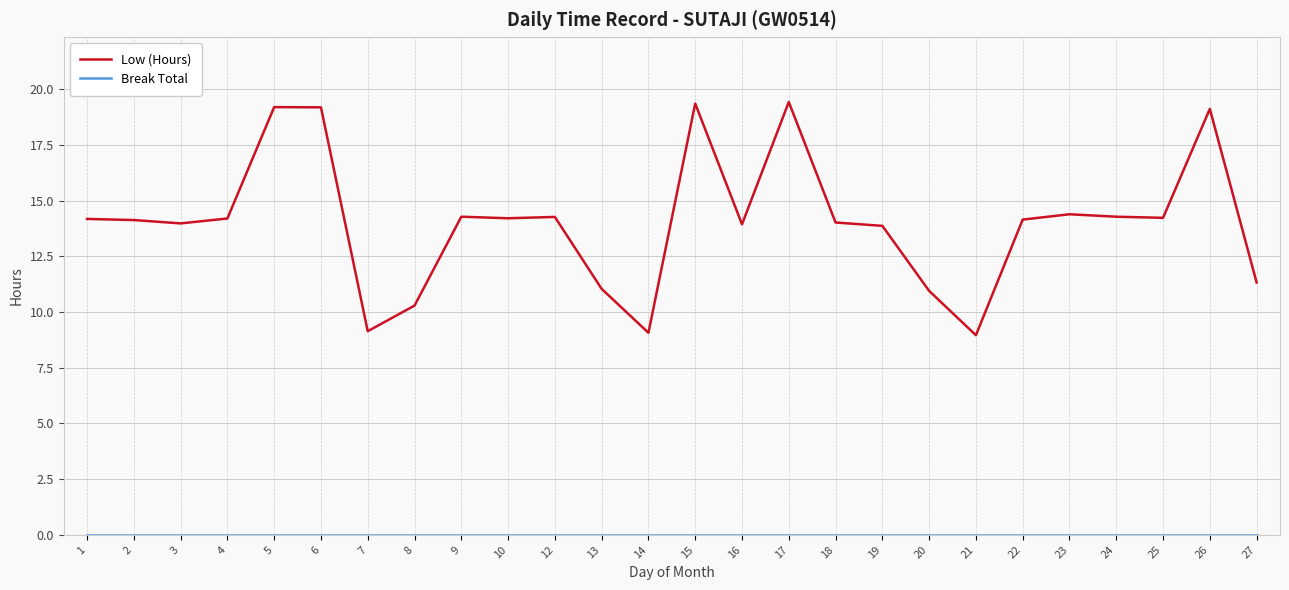

Where does the Low (Hours) series first go above 14?

1